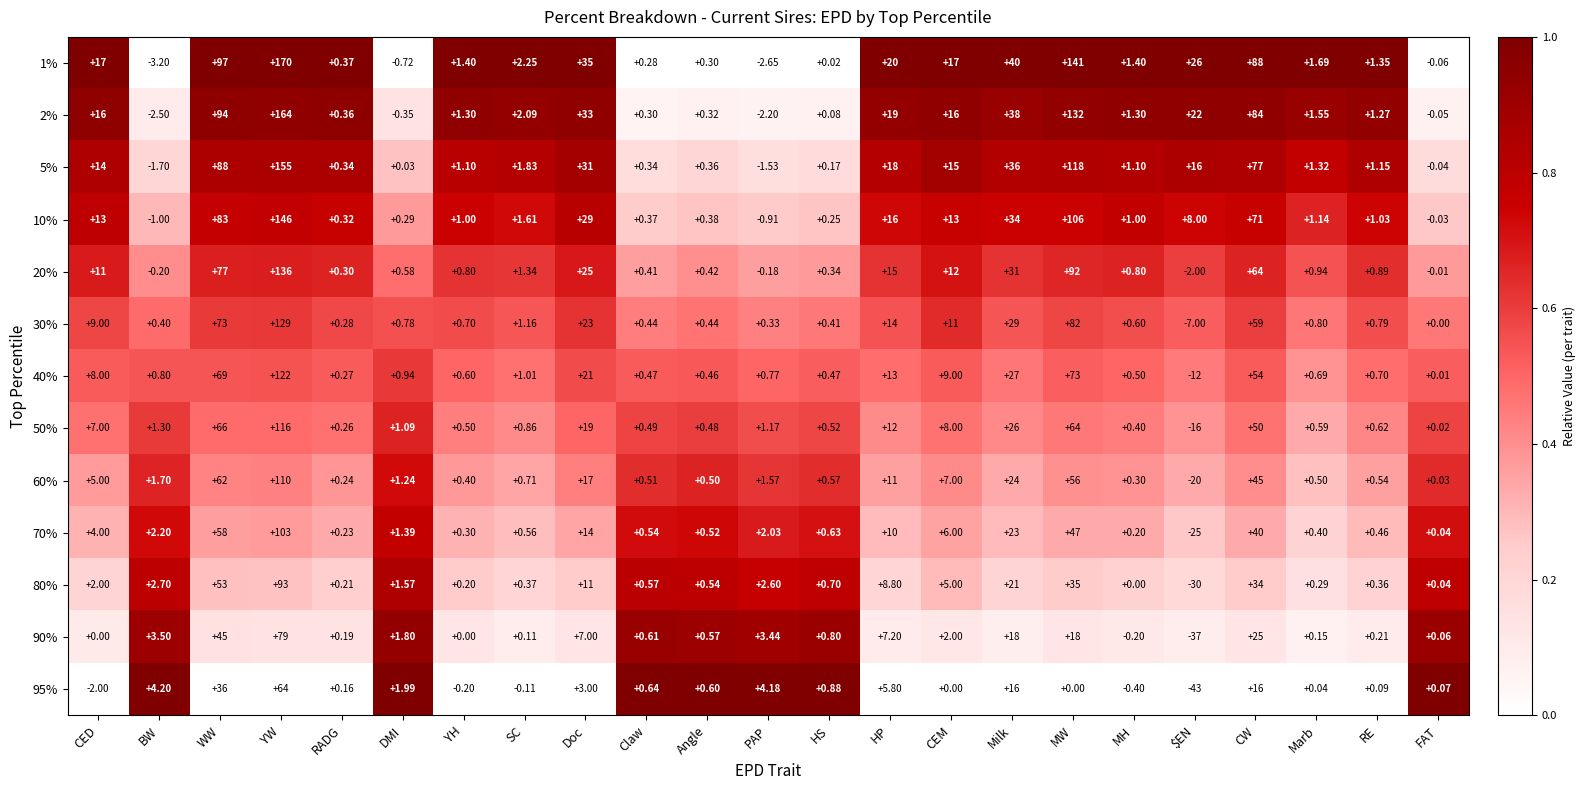

Where is 1% nearest to the value 83?

CW